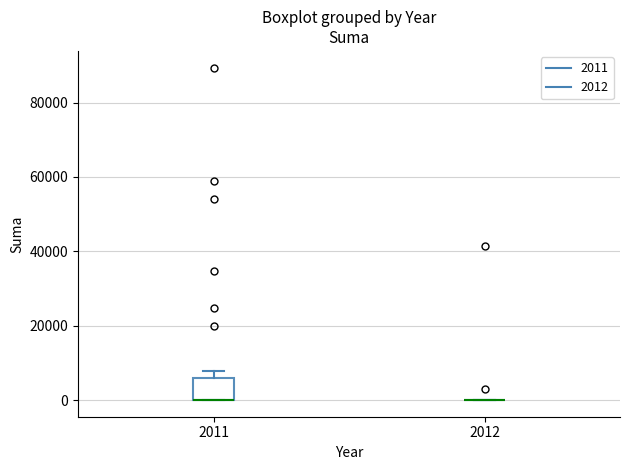

Which box is the tallest, from its lower edge to its upper edge?

2011